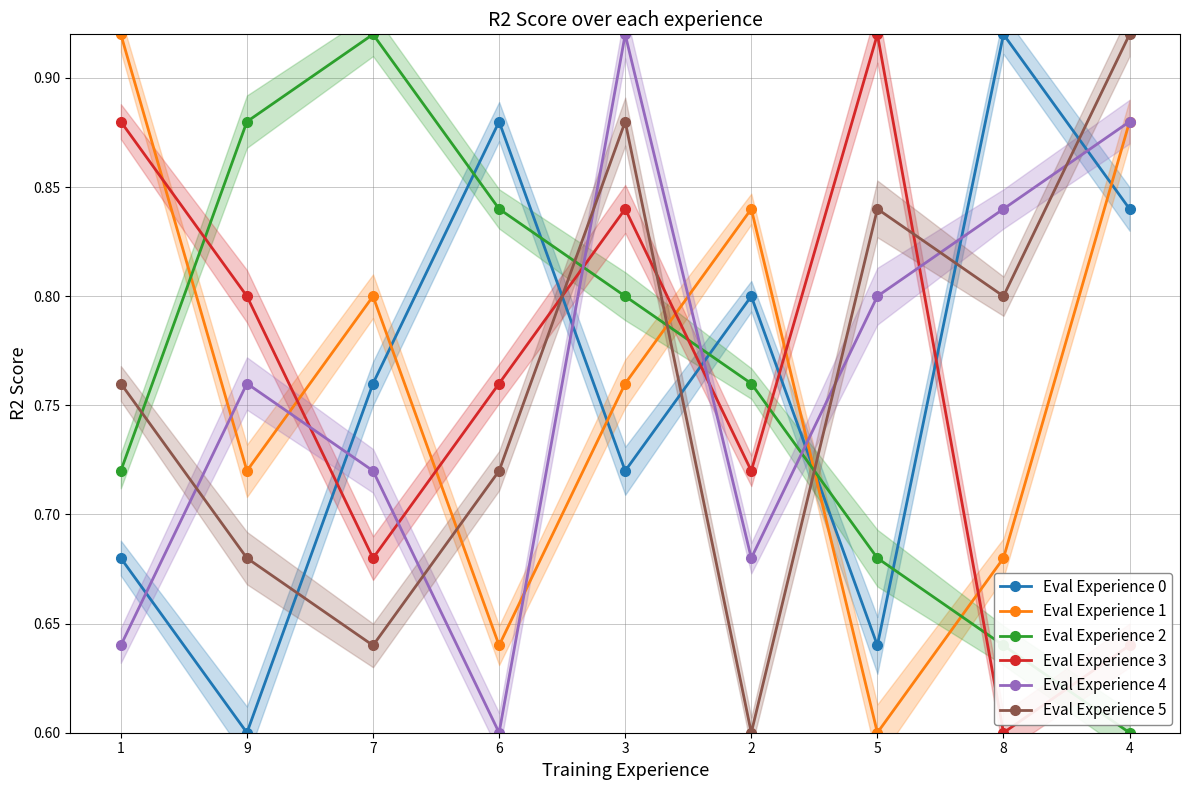

Rank the series by their maximum value, from lowest to highest.

Eval Experience 0, Eval Experience 1, Eval Experience 2, Eval Experience 3, Eval Experience 4, Eval Experience 5